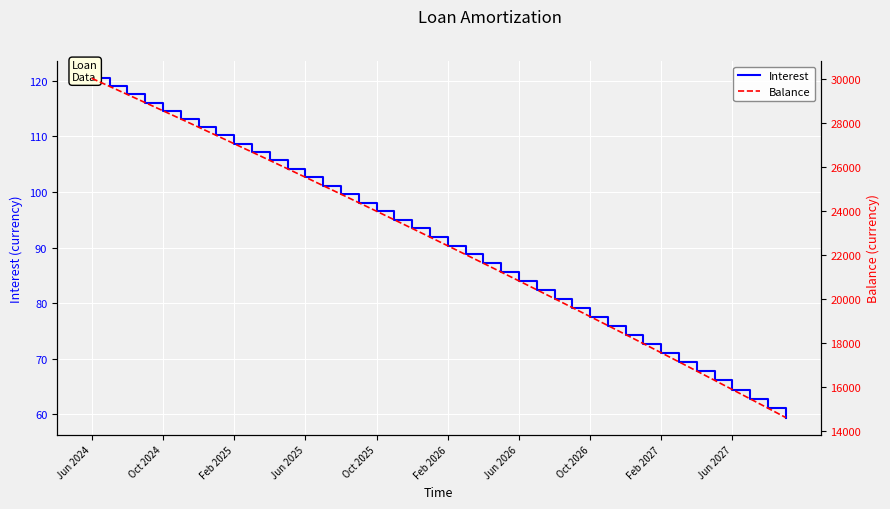

Rank the series at 35 from lowest to highest value.

Interest, Balance